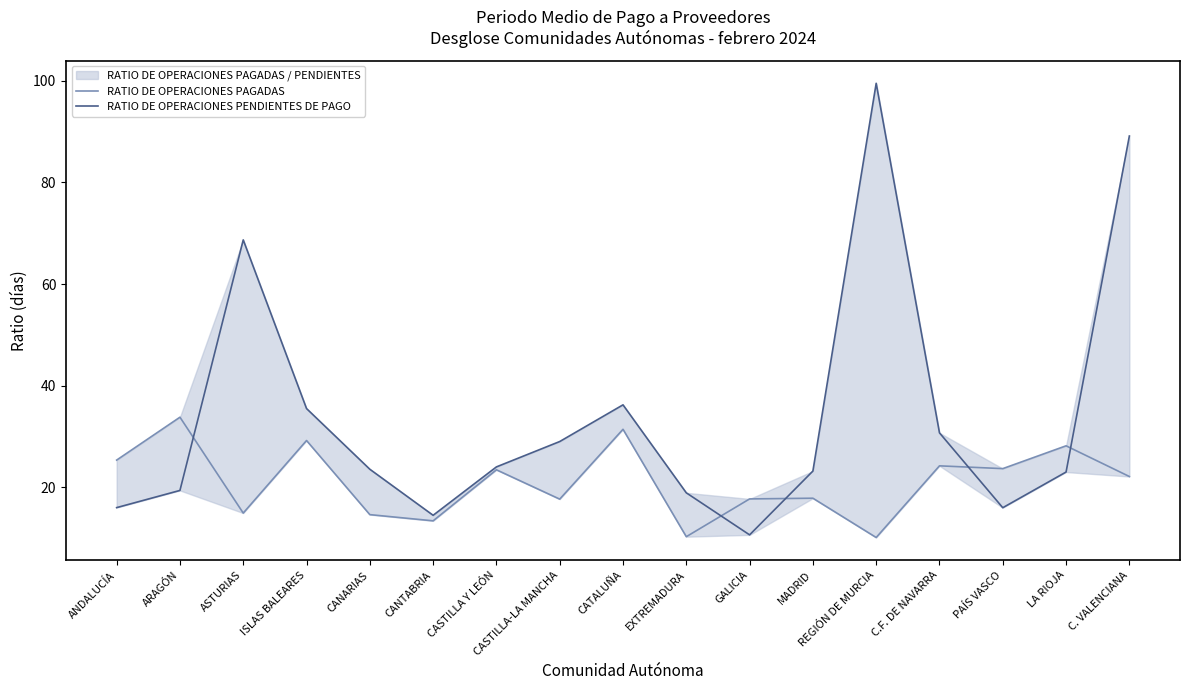

Between CATALUÑA and MADRID, which is larger?

CATALUÑA